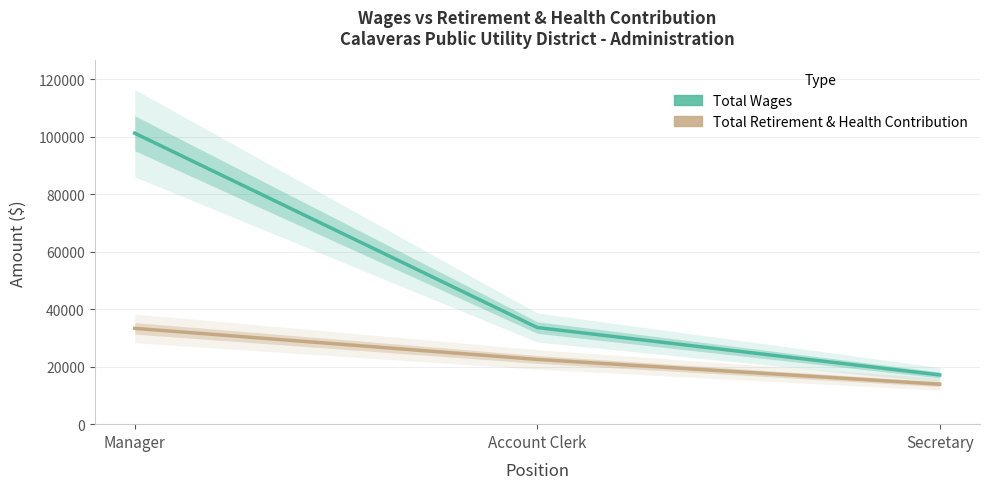

What is the difference between the maximum and second lowest values in the Total Retirement & Health Contribution series?

10807